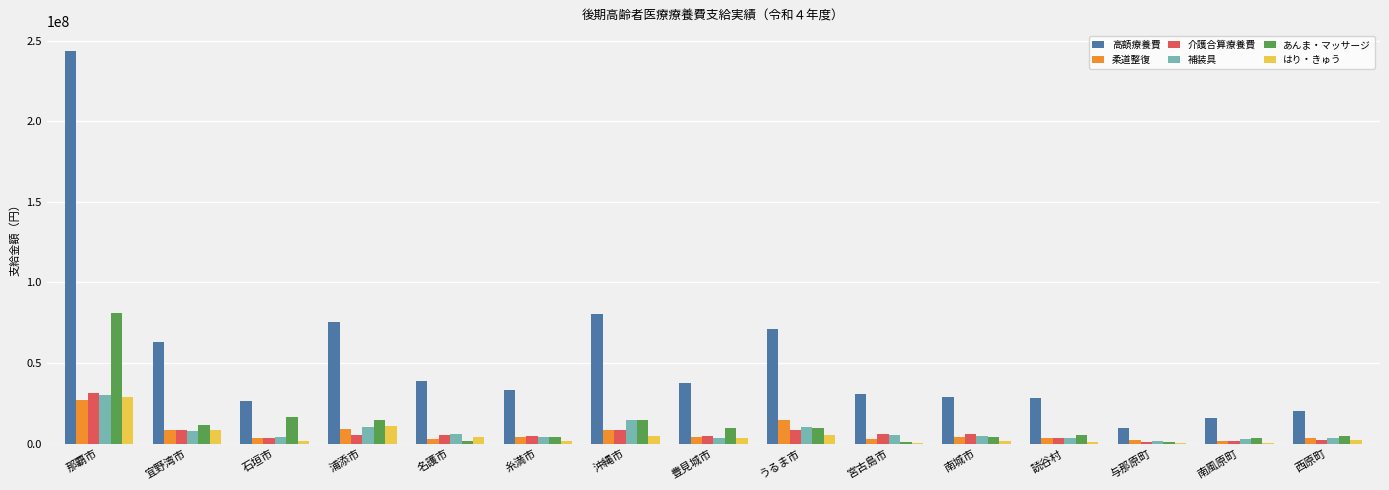

At which category is the sum across all series the highest?

那覇市